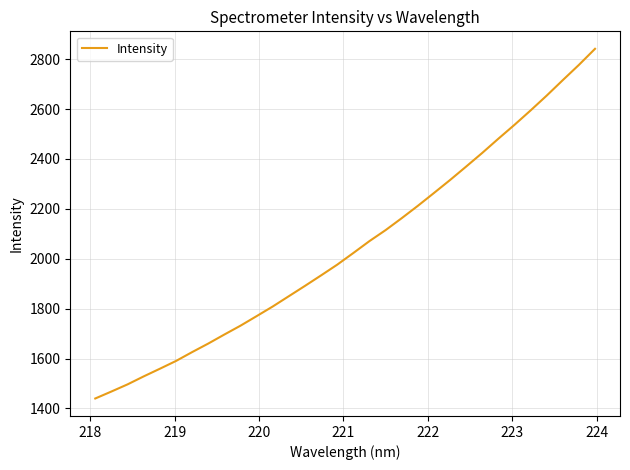

What is the maximum value shown in the chart?

2841.4